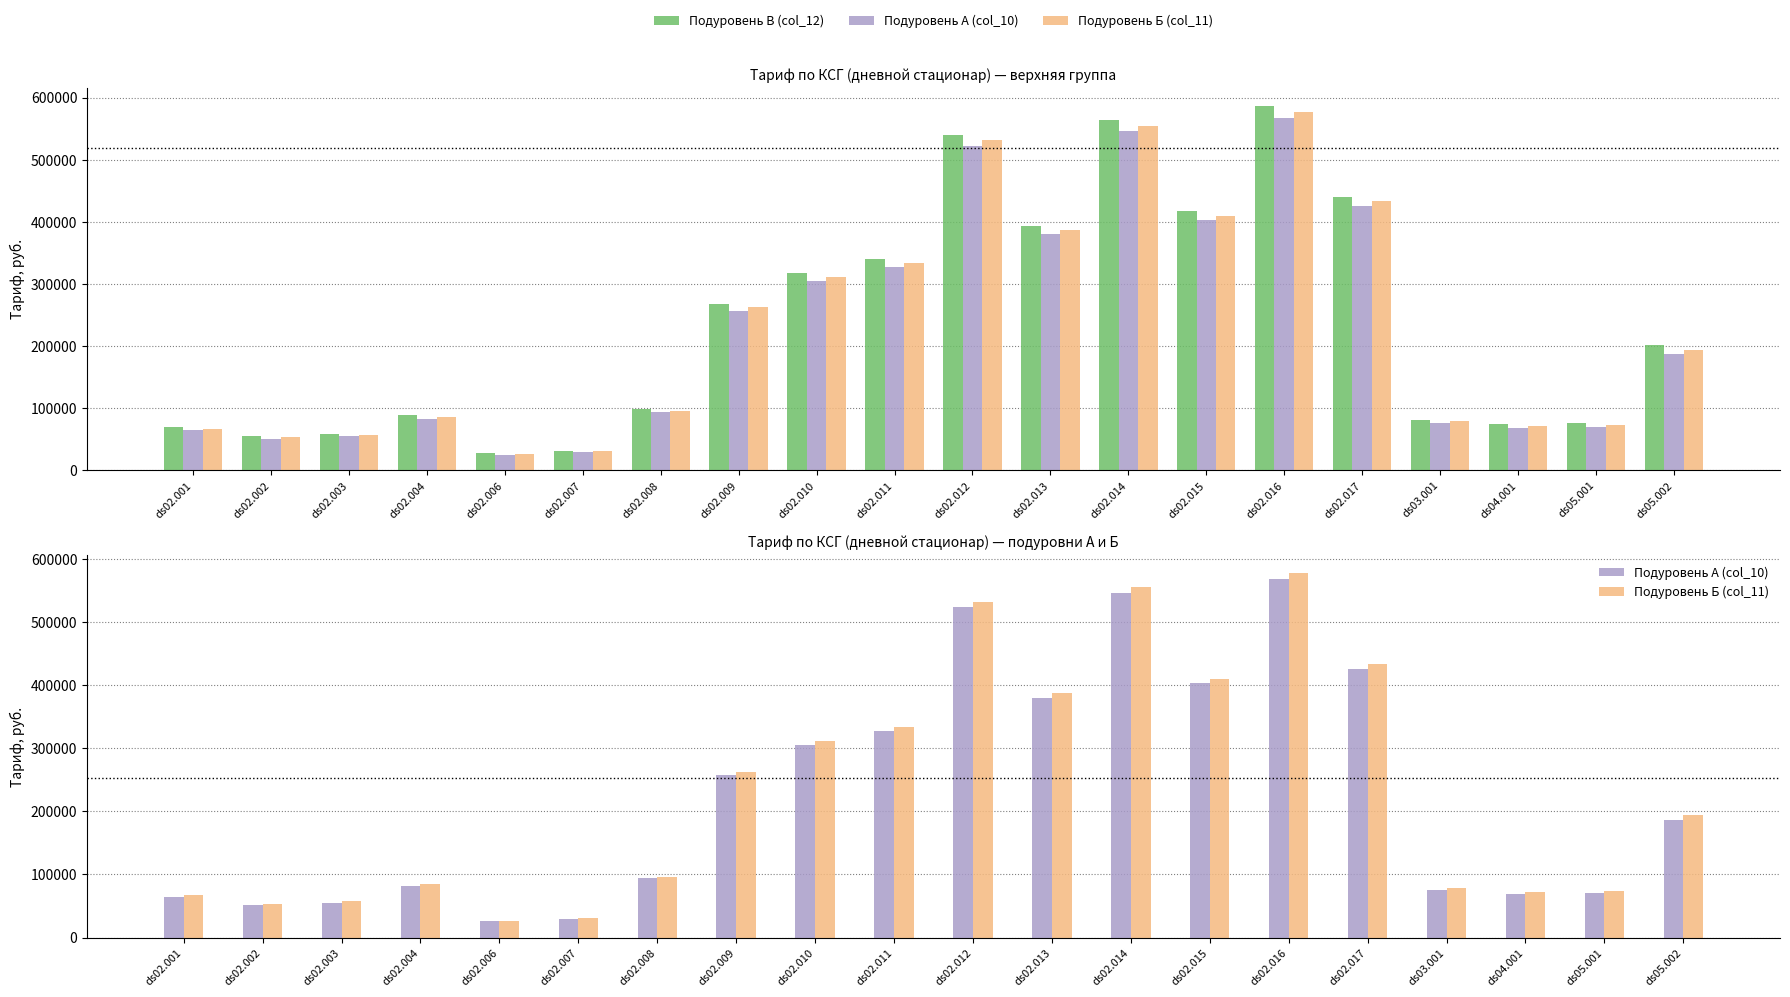

What is the value of the Подуровень В (col_12) bar at the 1st from the left?

69339.1